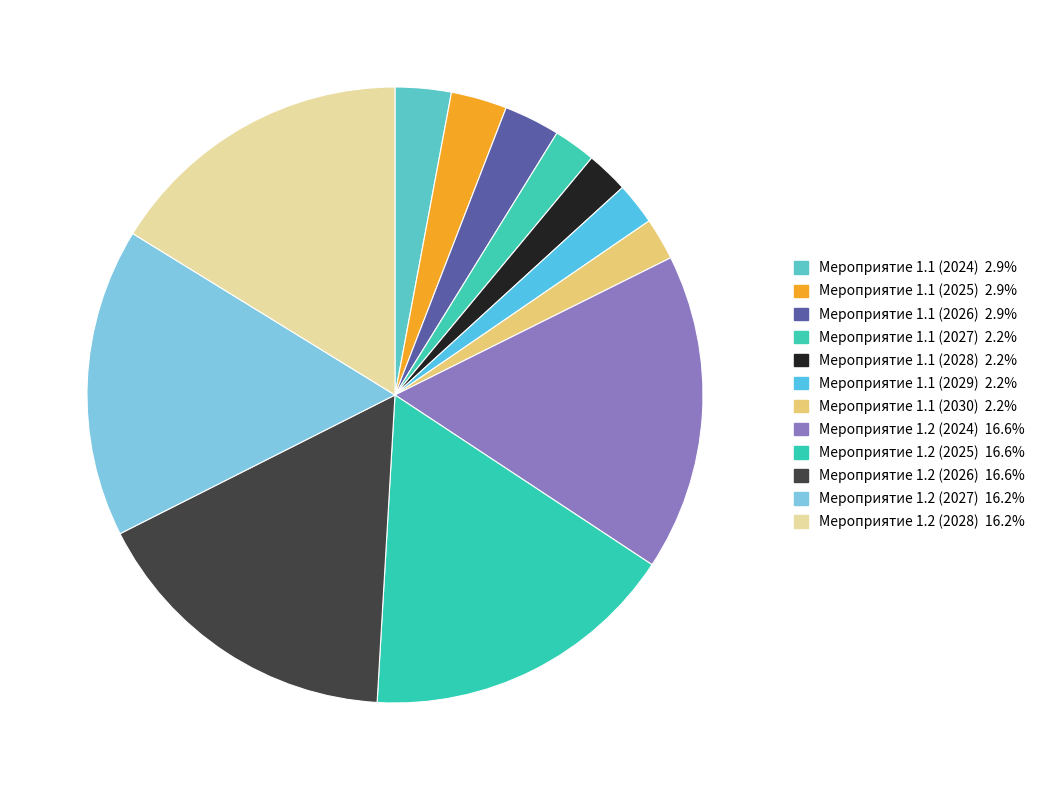

The Мероприятие 1.1 (2025) slice represents 3% of the pie. True or false?

True